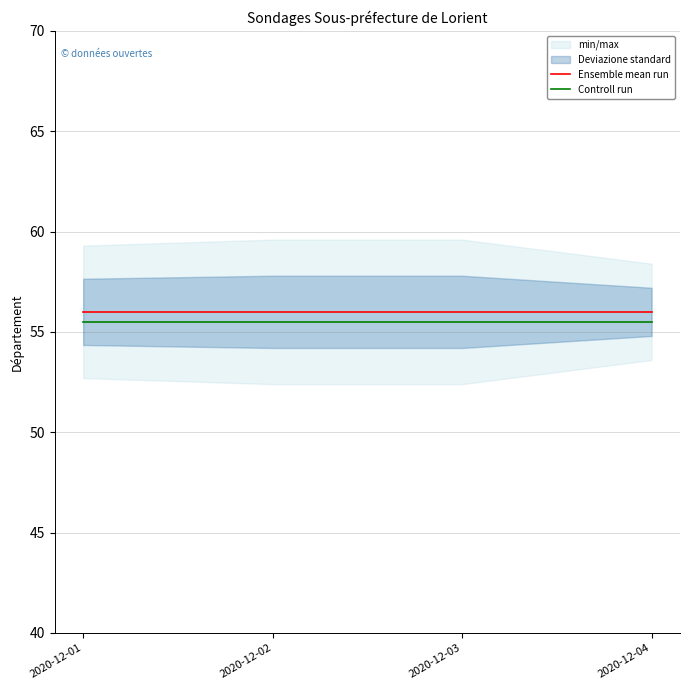

List the series in order of their overall mean, lowest first.

Controll run, Ensemble mean run